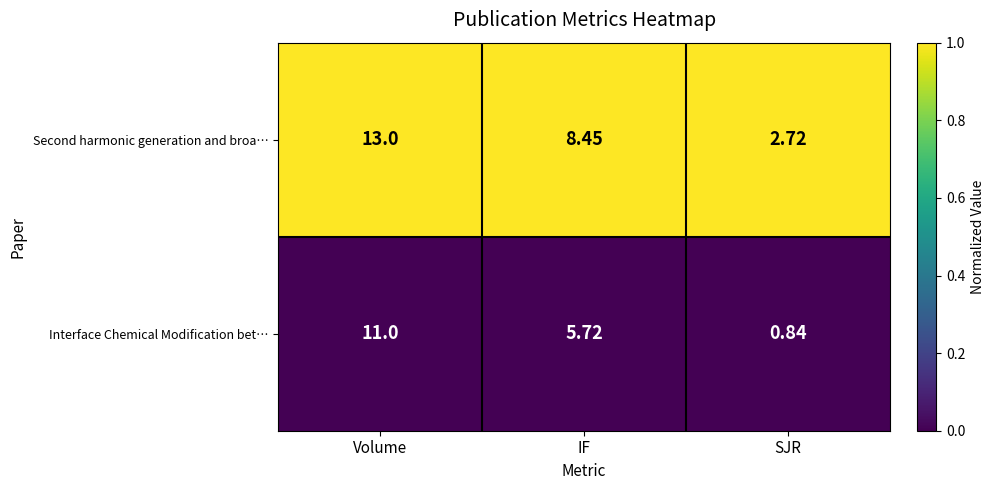

At which category is the sum across all series the highest?

Volume